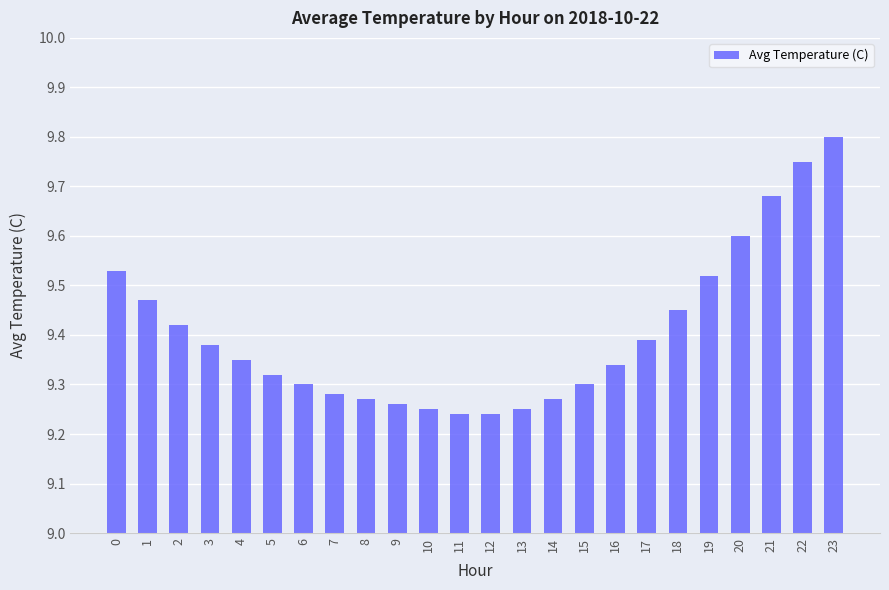

What is the difference between the maximum and second lowest values?

0.6